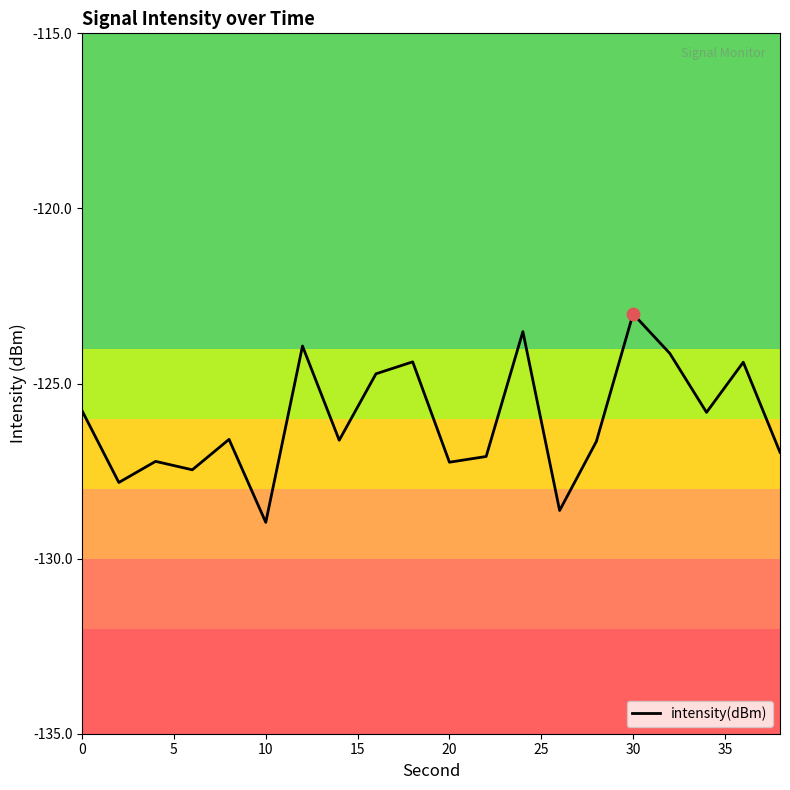

What is the change in value from 20 to 15?

+3.6